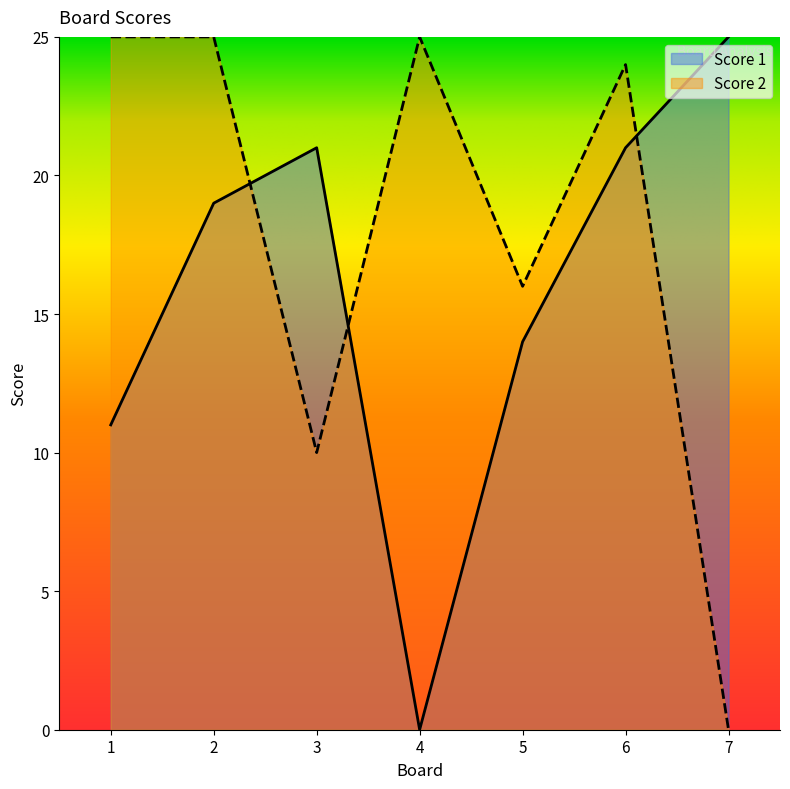

In Score 2, how many points are higher than both neighbors (excluding endpoints)?

2